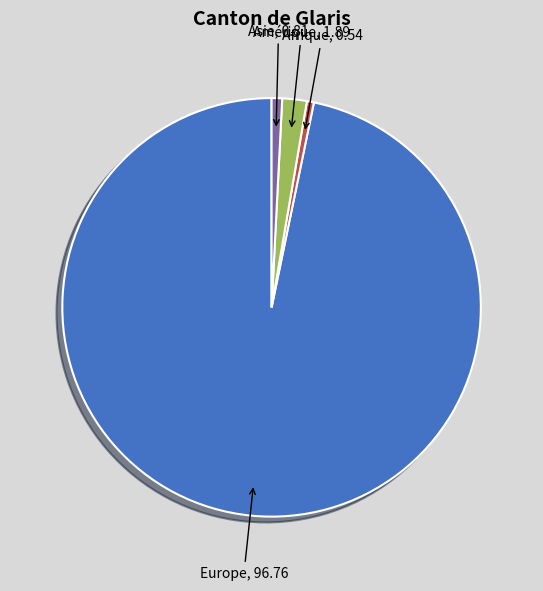

Is there any slice that represents more than half of the pie?

Yes